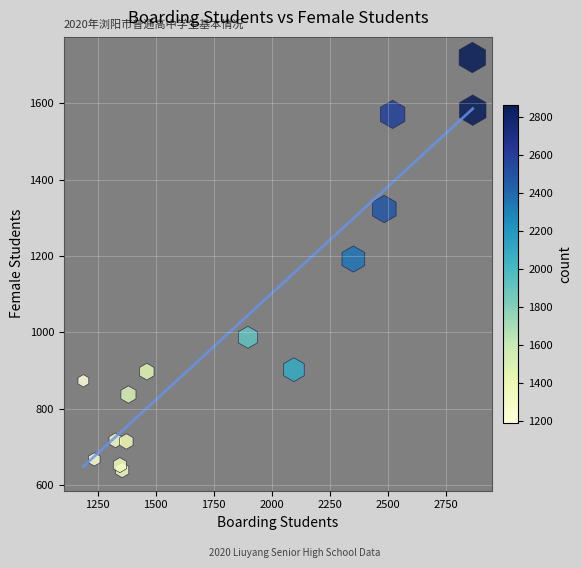

What is the range of Y values (max minus min)?

1081